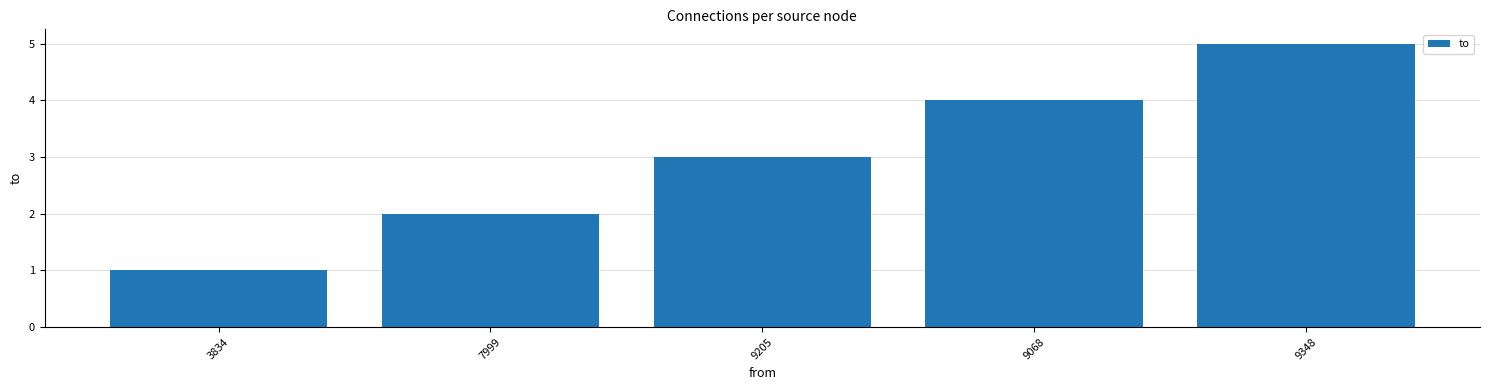

Reading right to left, transcribe all the data shown in this chart.

5	4	3	2	1